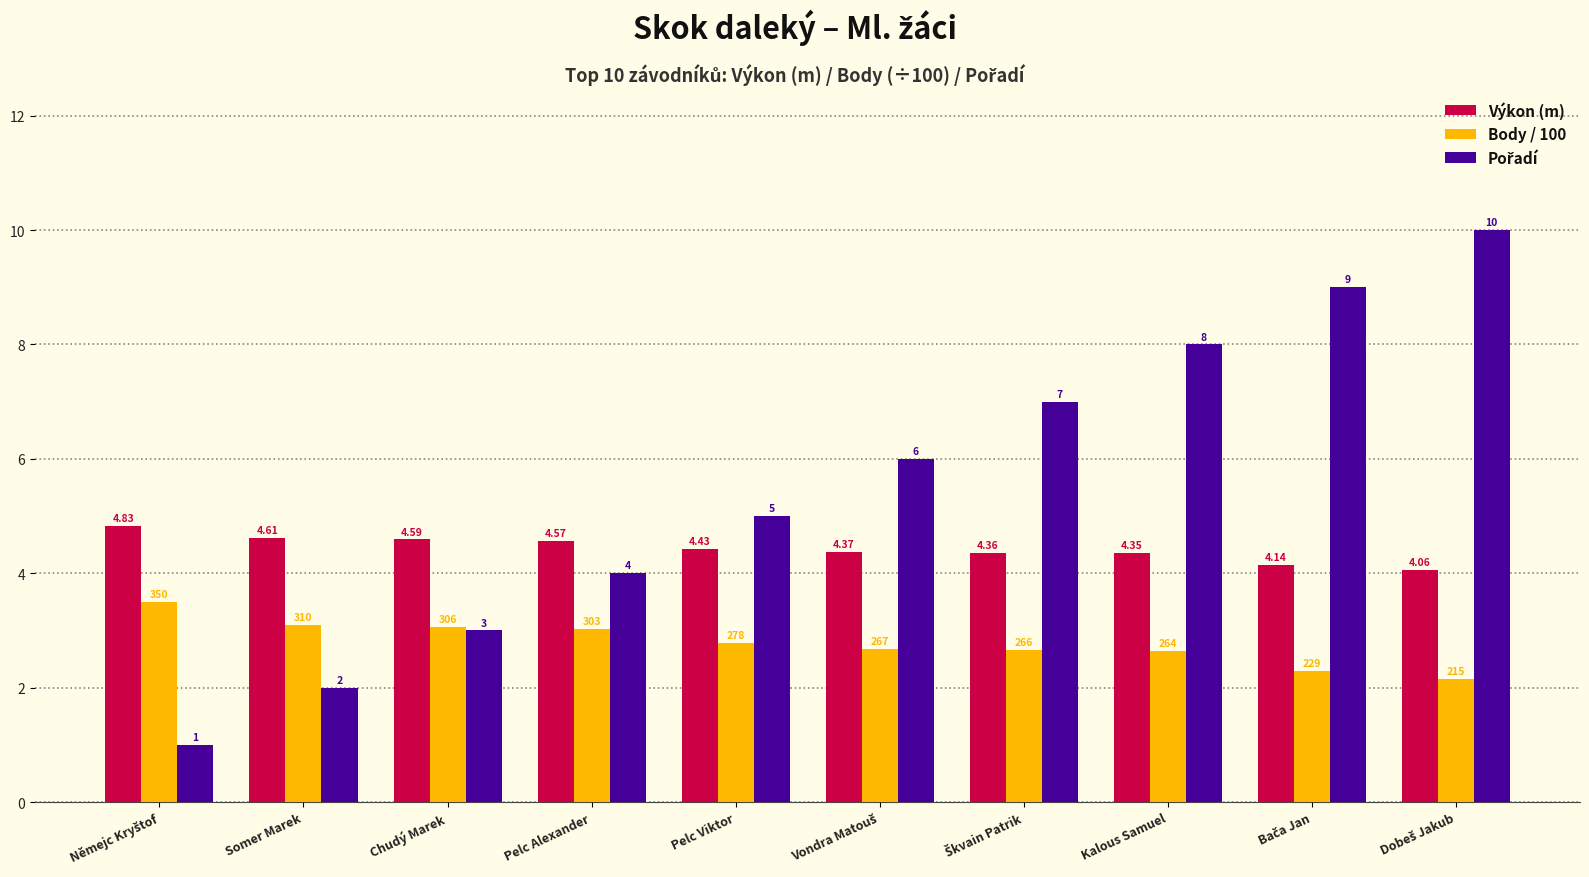

At how many categories does at least one series exceed 3?

10